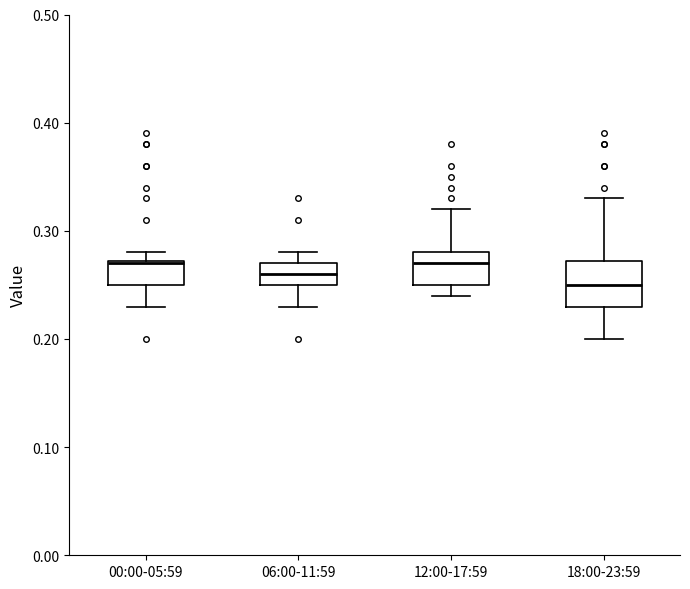

Reading left to right, transcribe this box plot: for each box, give where its median line is, the range the box spans, and where its two whiskers end, as read against the y-axis. The values are not printed on the chart, so give them approximately, as read against the axis.

00:00-05:59: median 0.27, box 0.25 to 0.27, whiskers 0.23 to 0.28
06:00-11:59: median 0.26, box 0.25 to 0.27, whiskers 0.23 to 0.28
12:00-17:59: median 0.27, box 0.25 to 0.28, whiskers 0.24 to 0.32
18:00-23:59: median 0.25, box 0.23 to 0.27, whiskers 0.20 to 0.33